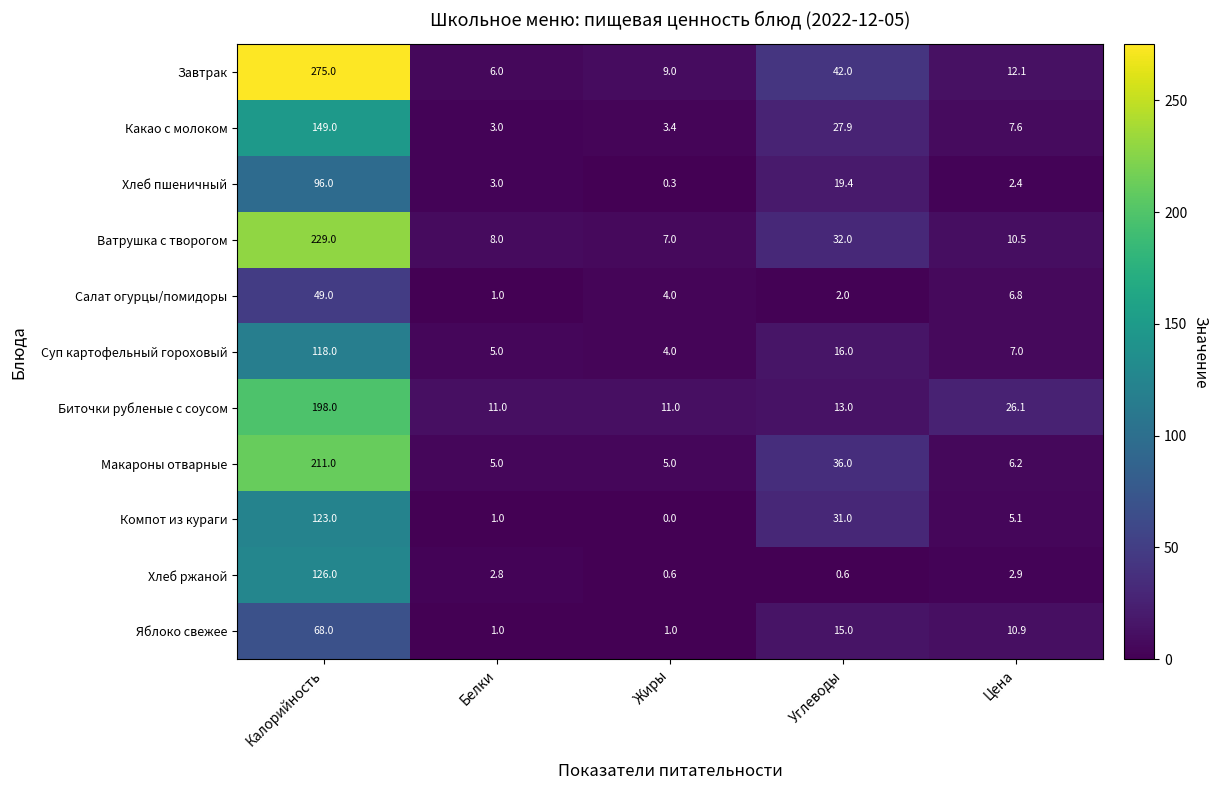

What is the greatest value displayed?

275.0